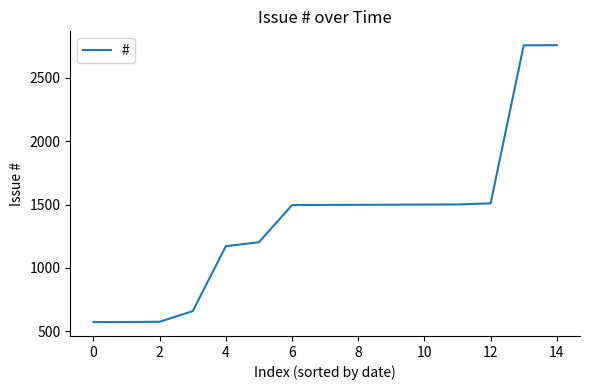

How many lines are shown in the chart?

1